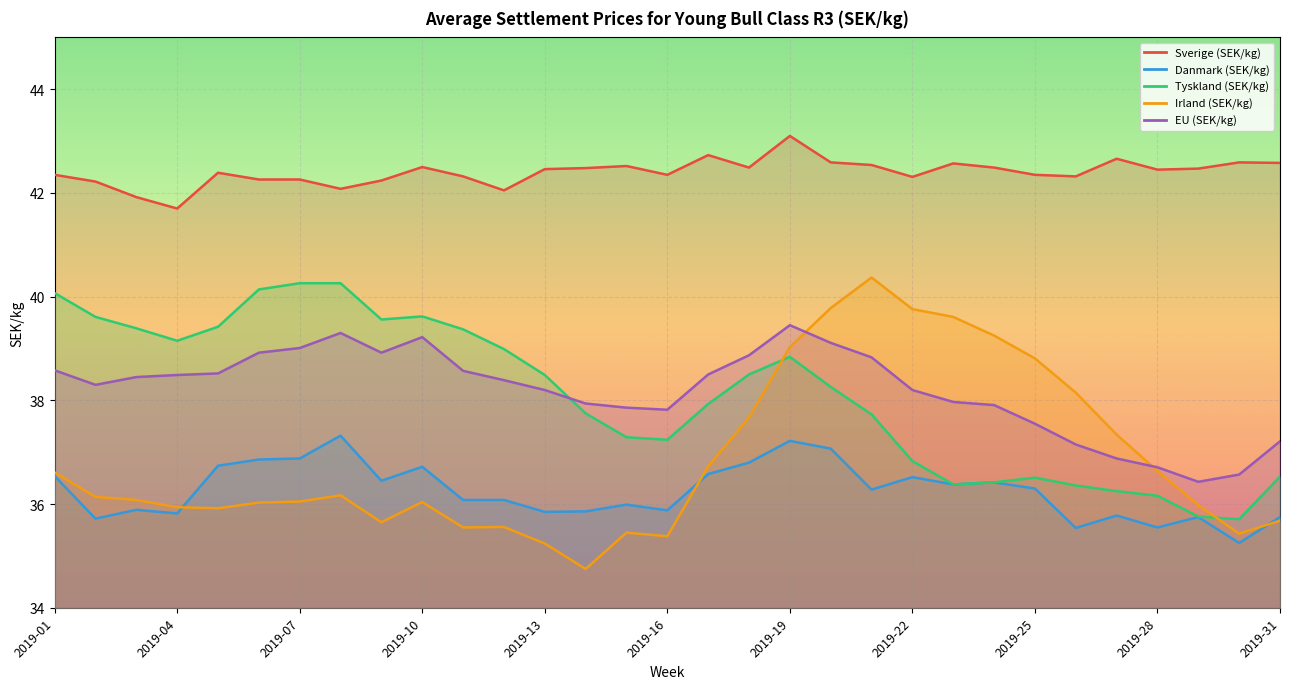

Between 2019-09 and 2019-30, which series saw the biggest shift?

Tyskland (SEK/kg)